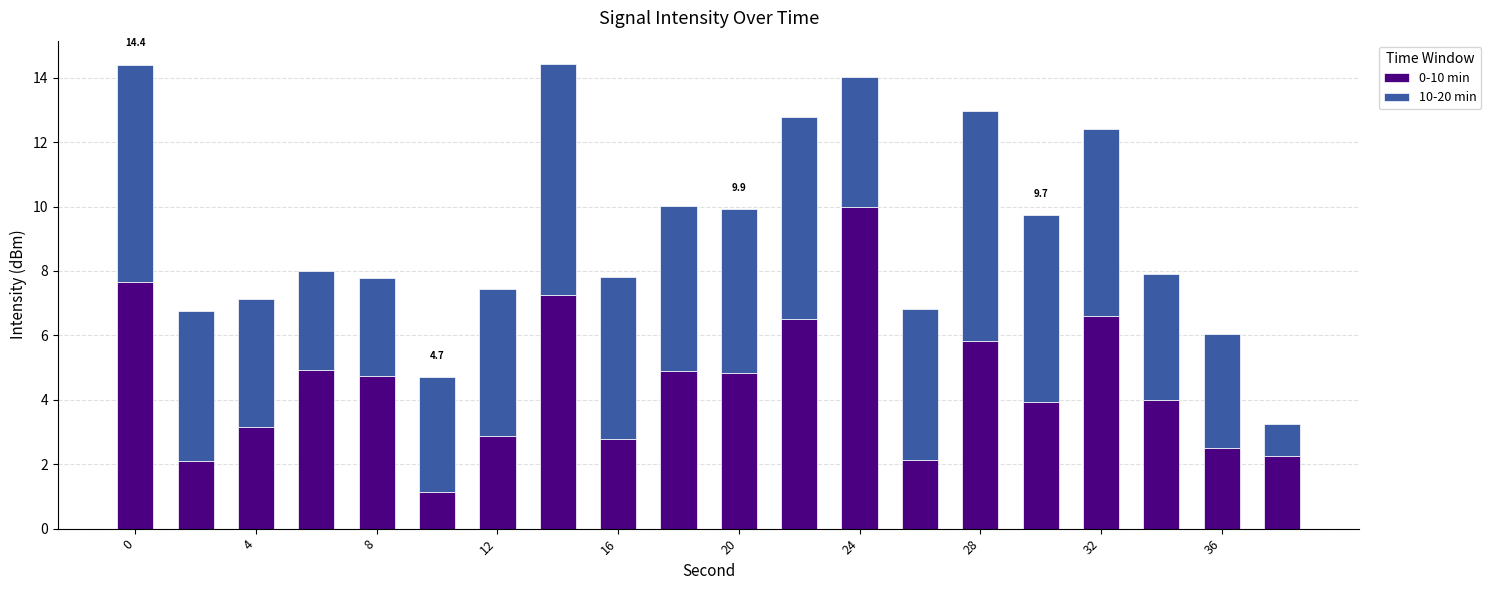

What is the average value of the 0-10 min series?

4.5